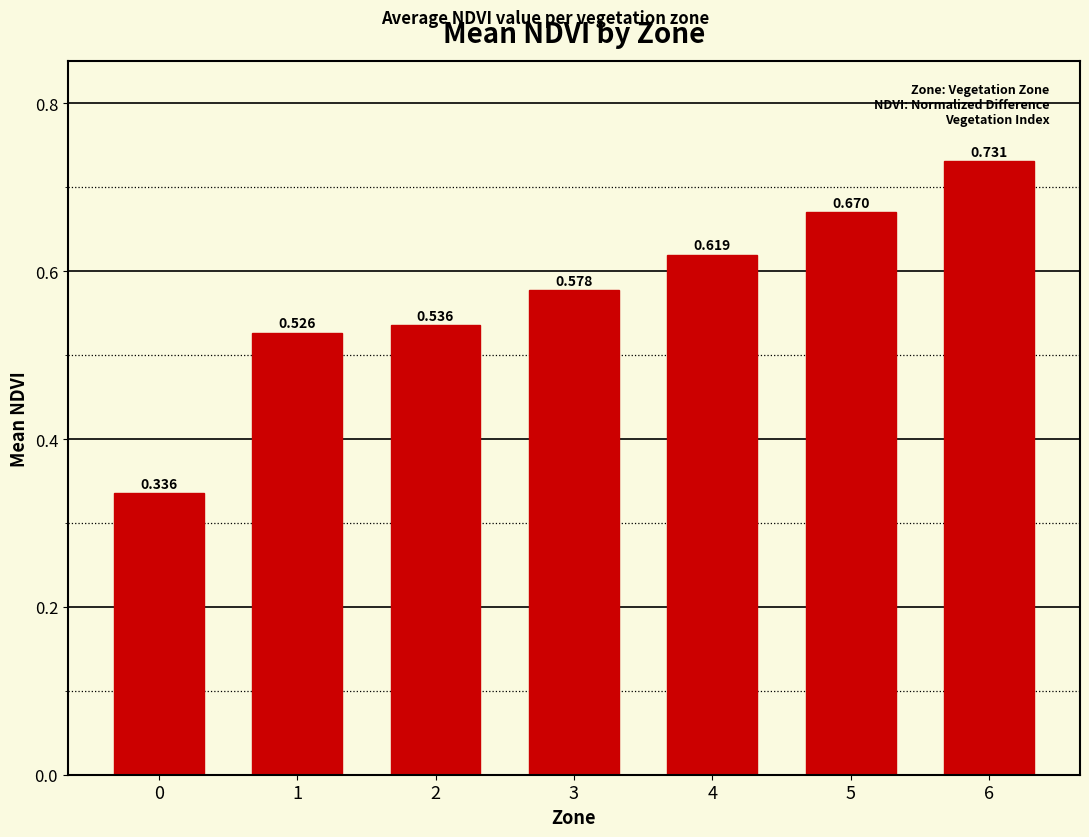

What is the difference between the second highest and minimum values?

0.3